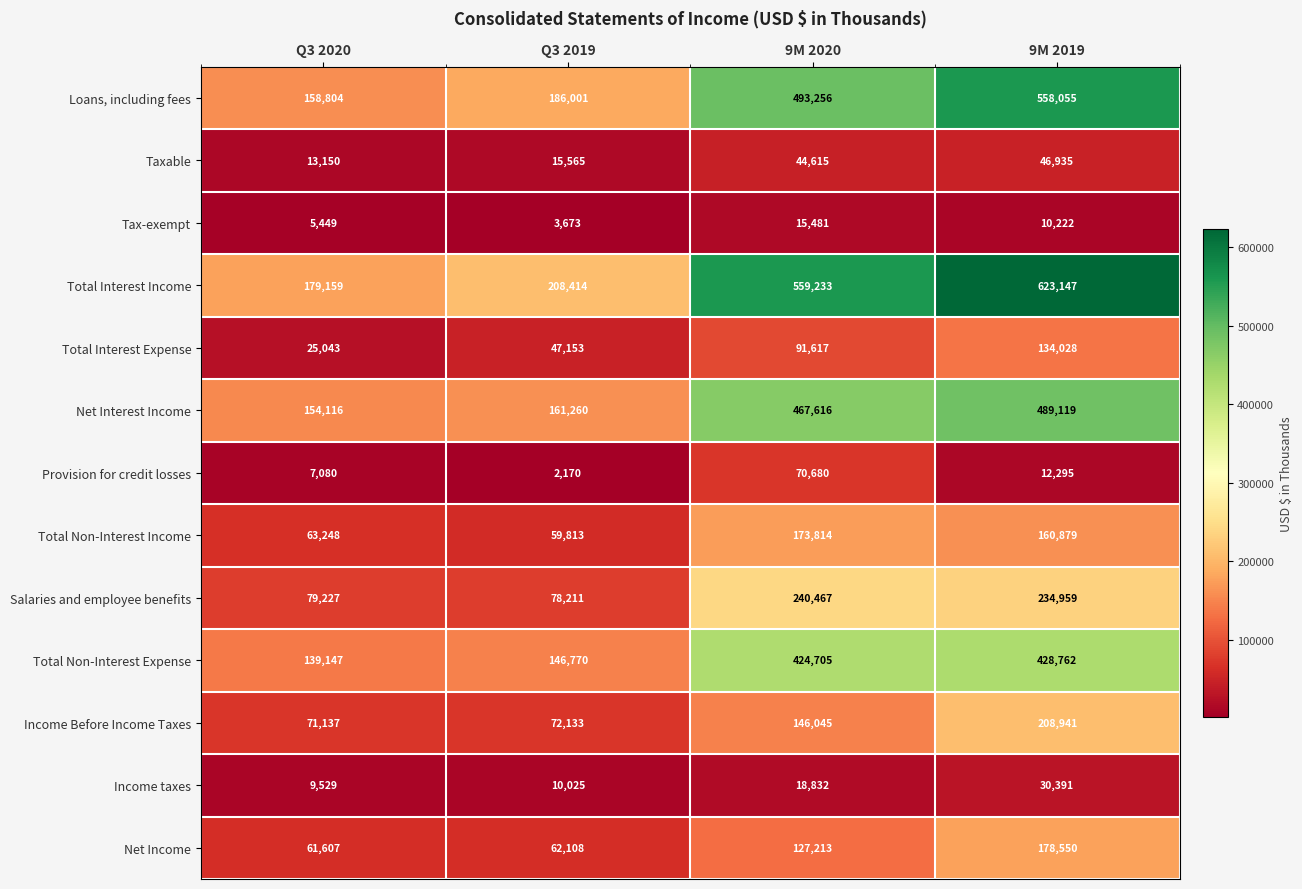

At how many categories does at least one series exceed 311274?

2